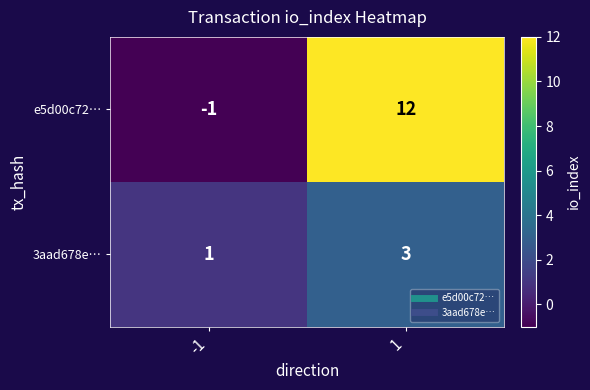

What value does the 3aad678e… series have at 1?

3